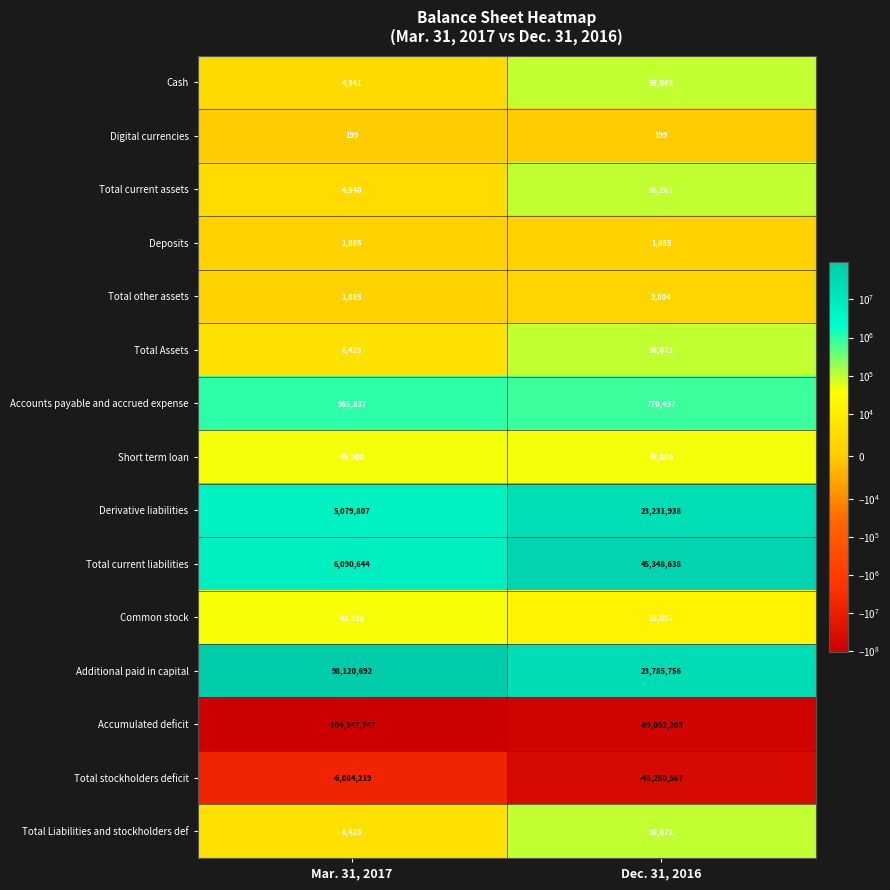

What value does the Total stockholders deficit series have at Dec. 31, 2016?

-45250567